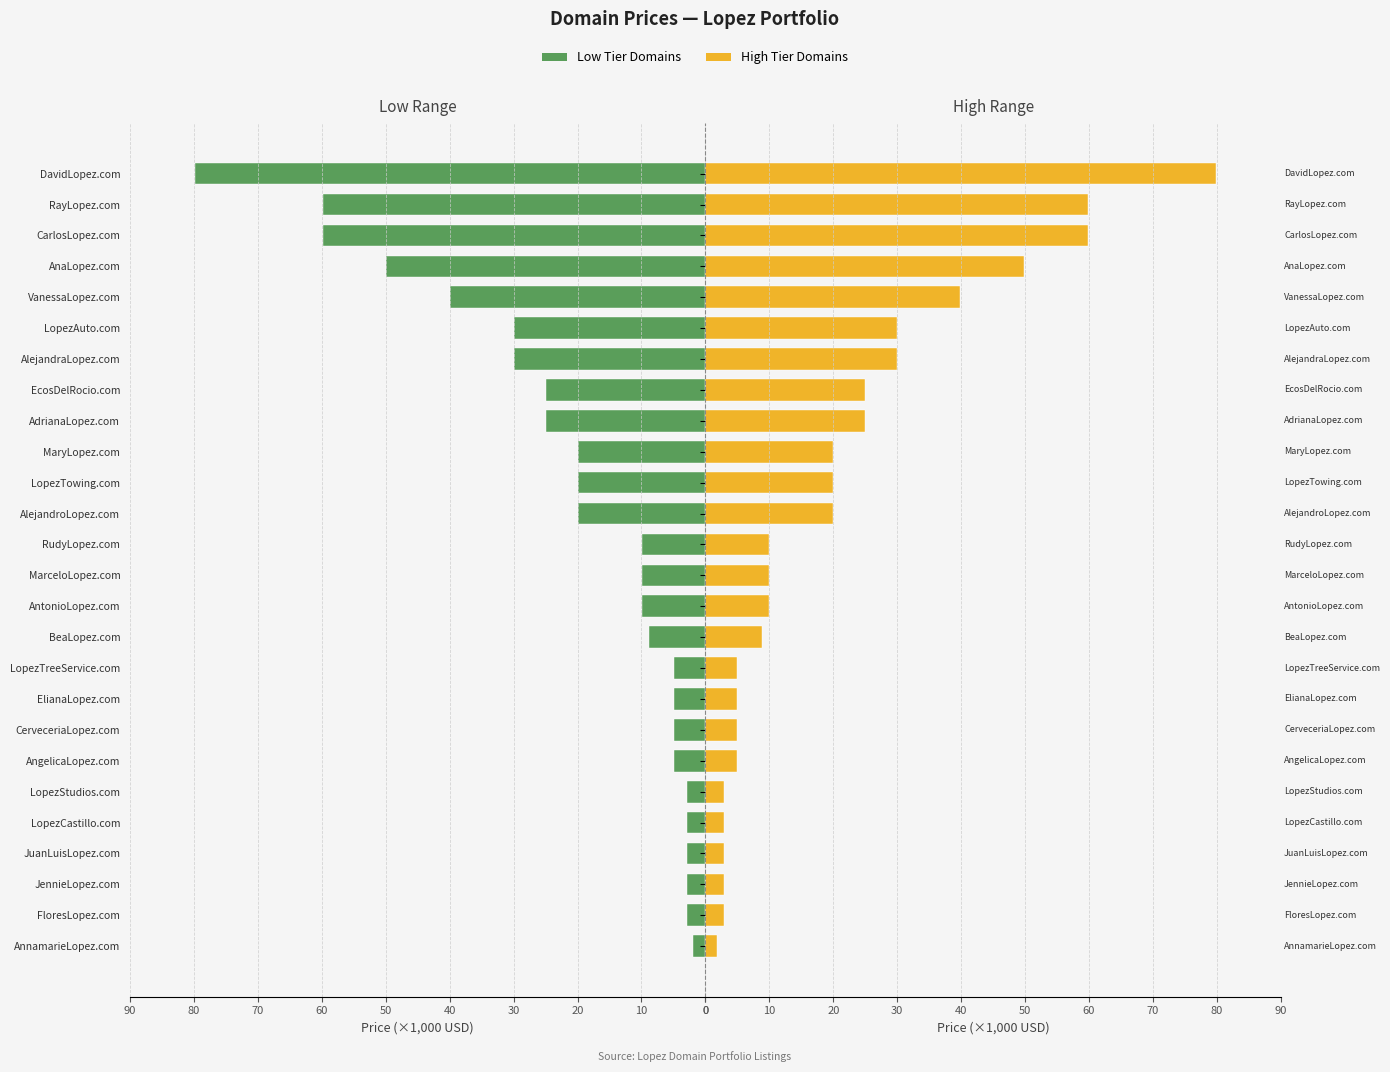

How many groups of bars are there?

26